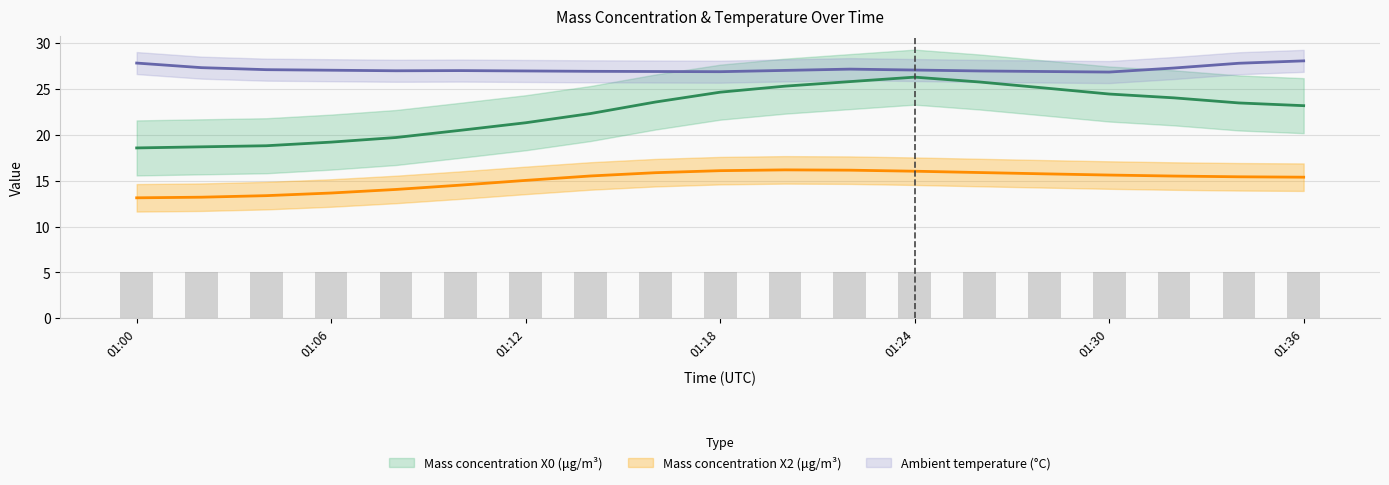

True or false: Mass concentration X2 (μg/m³) has a value of 13.2 at 2021-08-18 01:02:00.

True